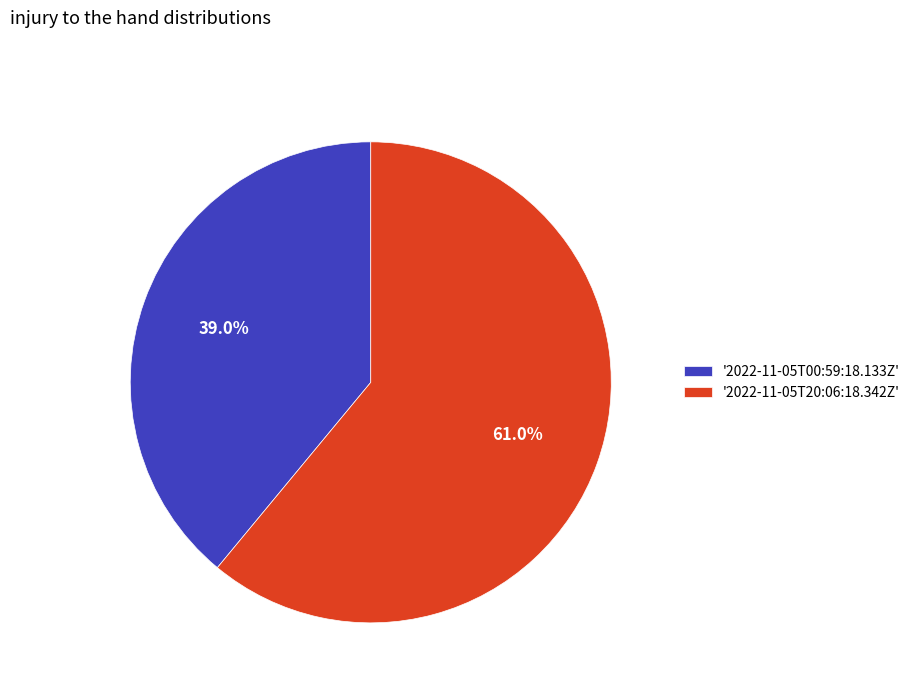

Rank the categories by value from highest to lowest.

'2022-11-05T20:06:18.342Z', '2022-11-05T00:59:18.133Z'